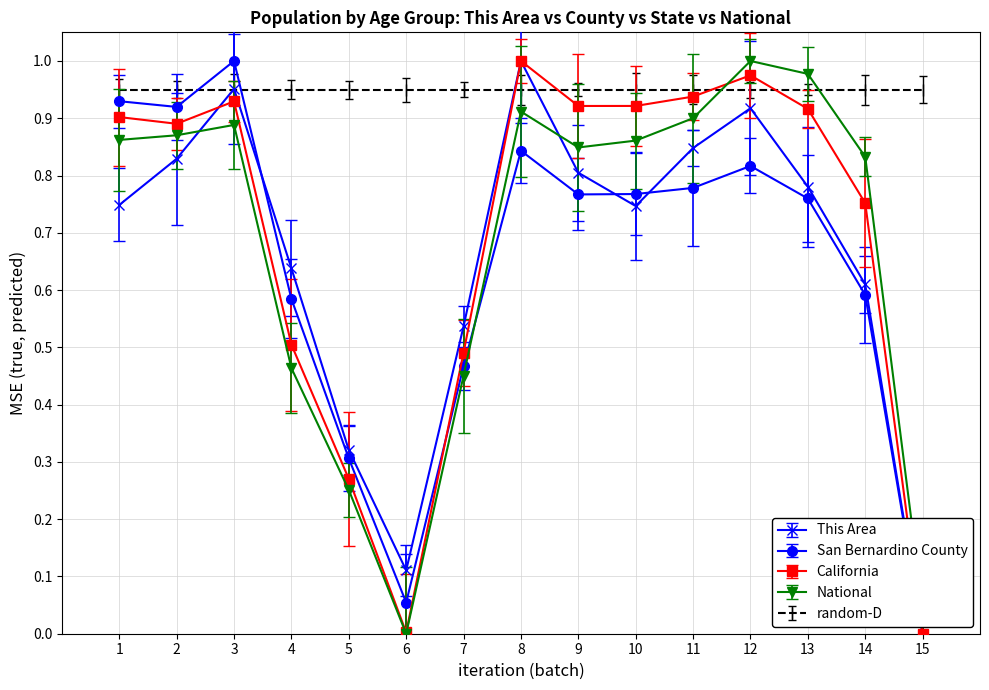

Does the chart display data point markers on the line(s)?

Yes